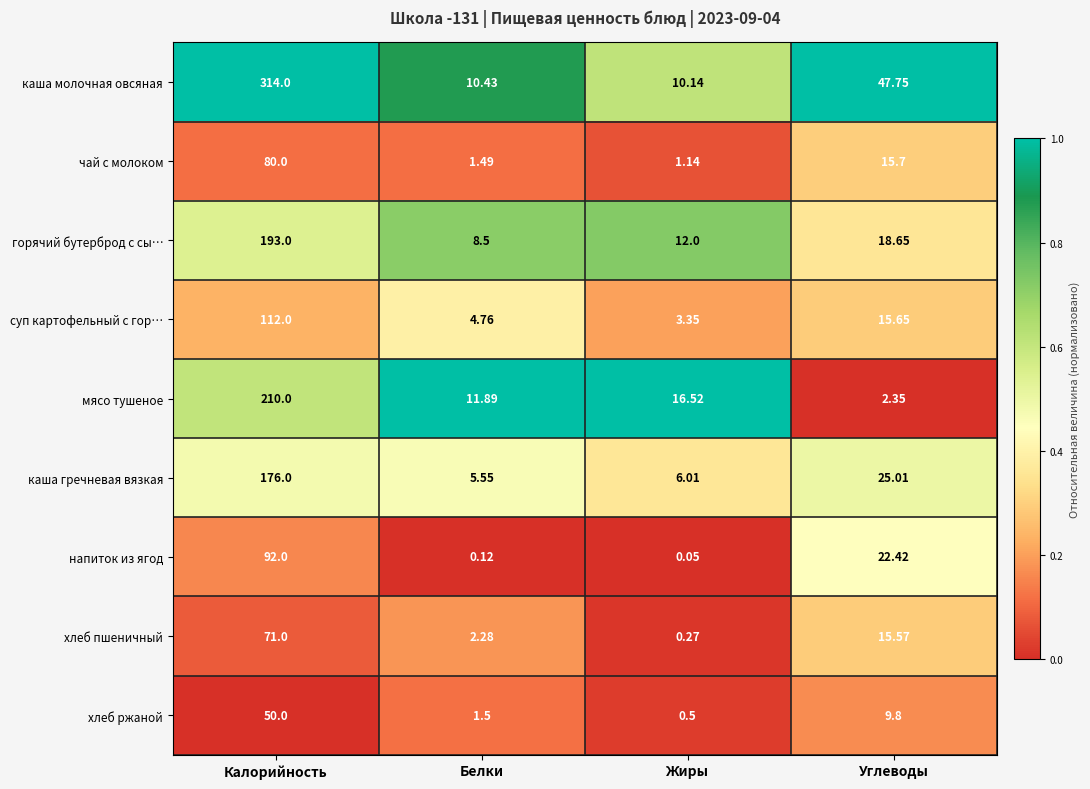

Which series changed the most between Белки and Жиры?

мясо тушеное